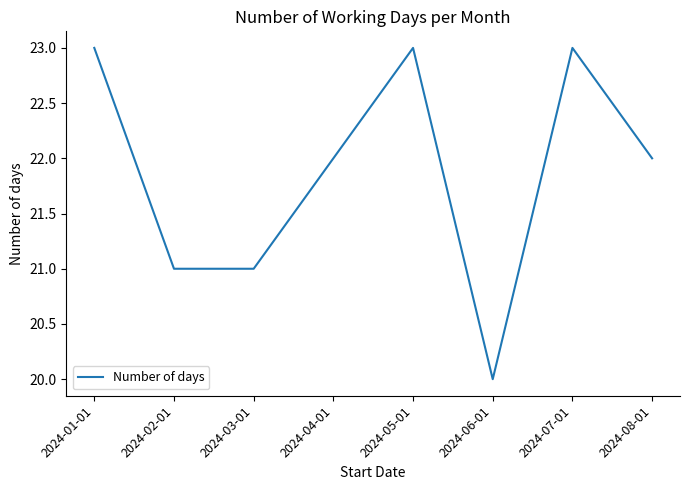

What is the average value?

22